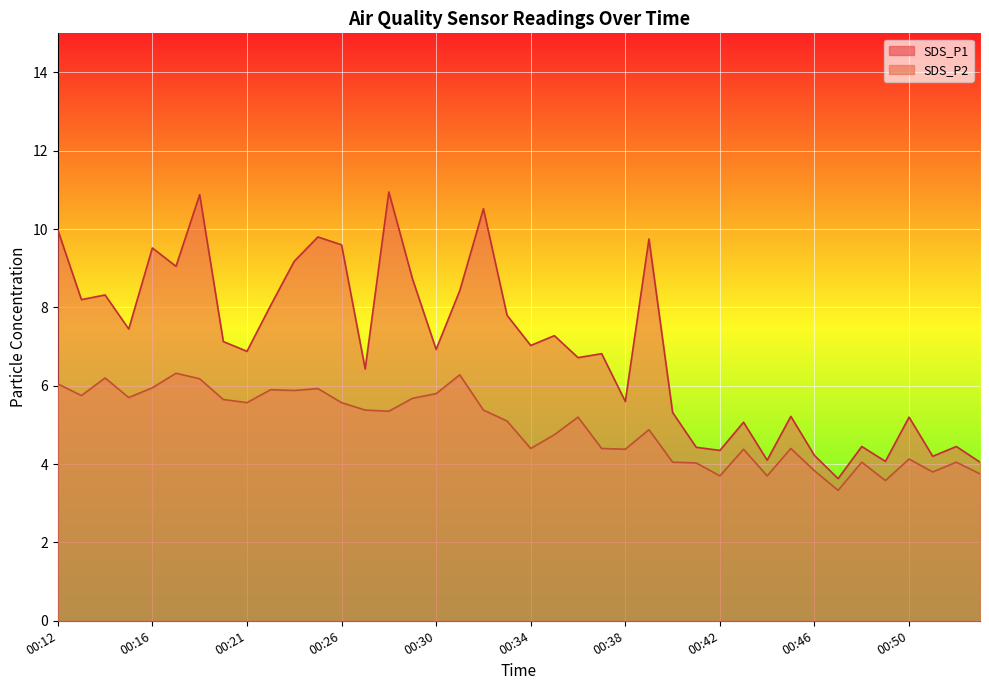

What is the difference between the SDS_P2 values at 00:49 and 00:50?

0.5